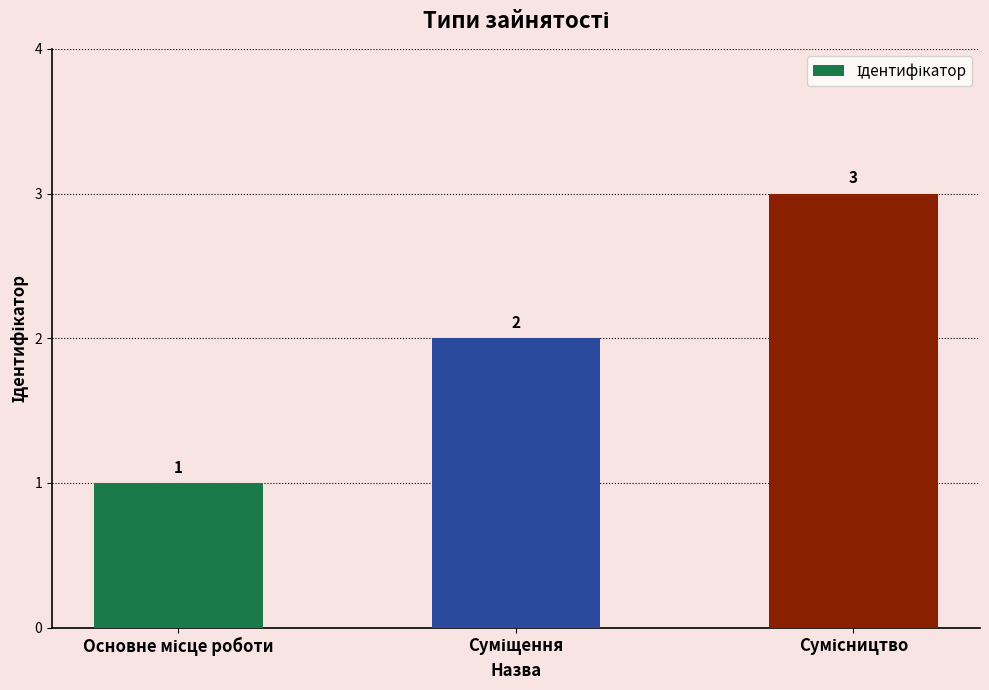

What is the value of the 3rd bar from the left?

3